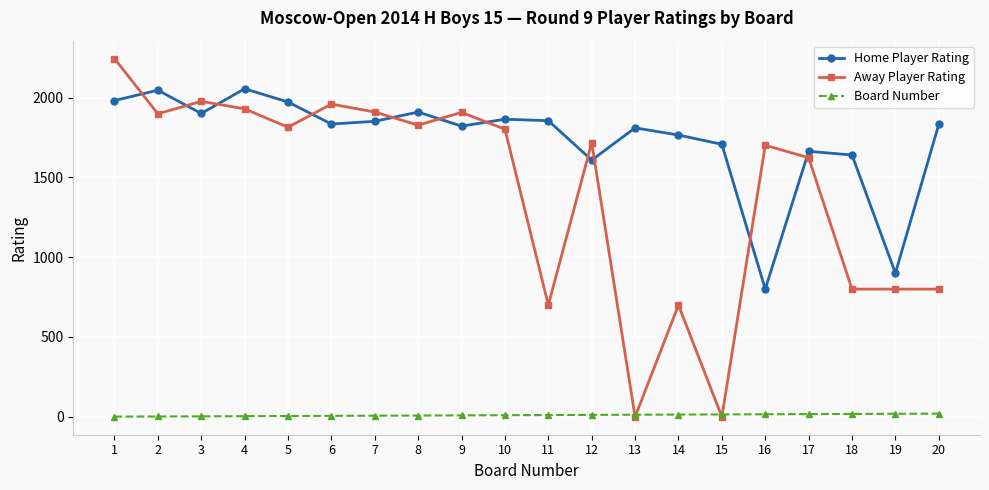

Between which two adjacent categories do Away Player Rating and Board Number first intersect?

12 and 13